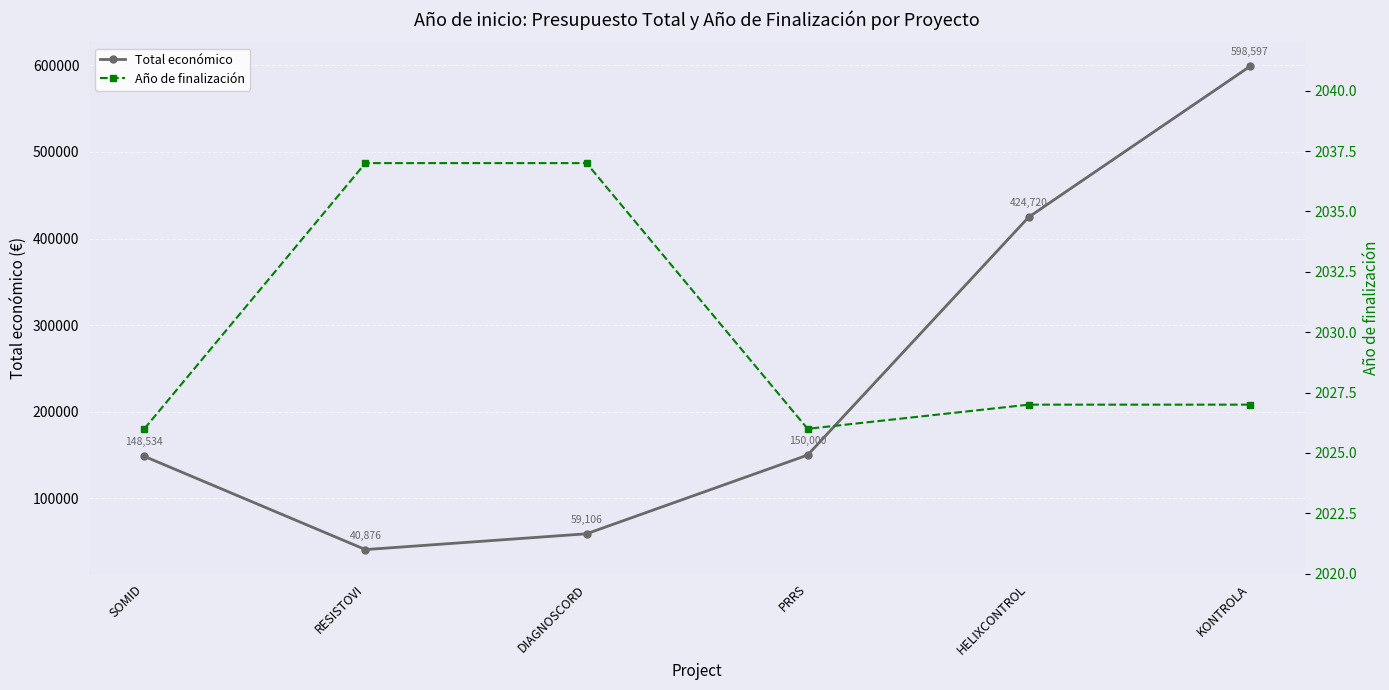

At how many categories does at least one series exceed 150286?

2